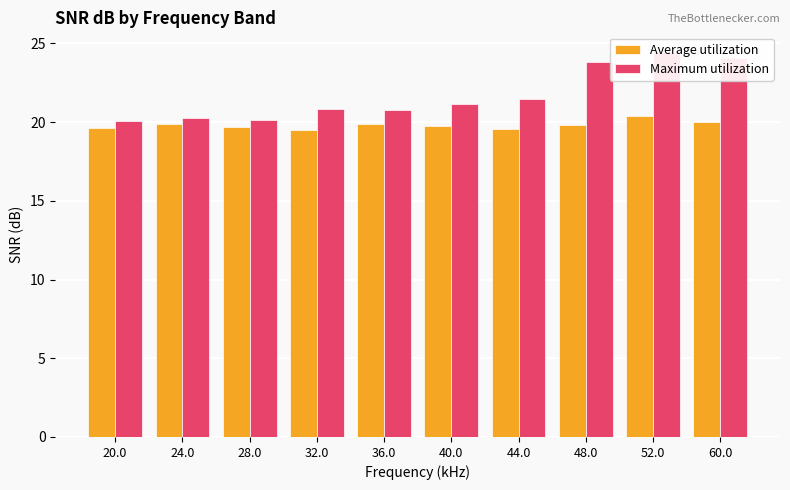

Is the value of Average utilization at 32.0 greater than the value of Maximum utilization at 36.0?

No